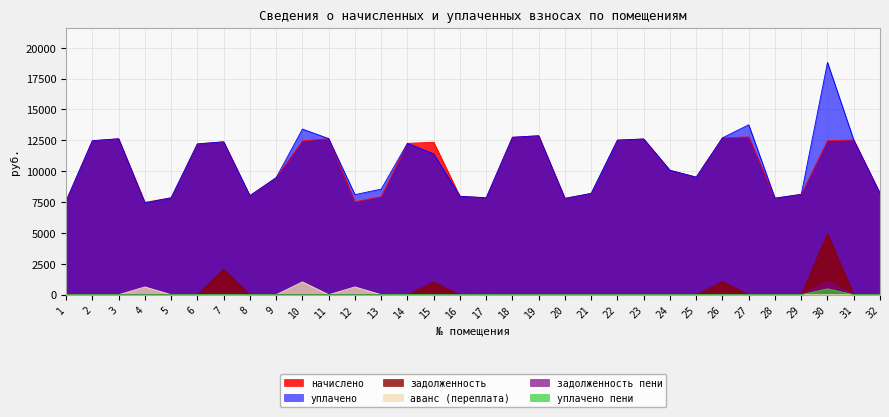

What are all the series names shown in the legend?

начислено, уплачено, задолженность, аванс (переплата), задолженность пени, уплачено пени